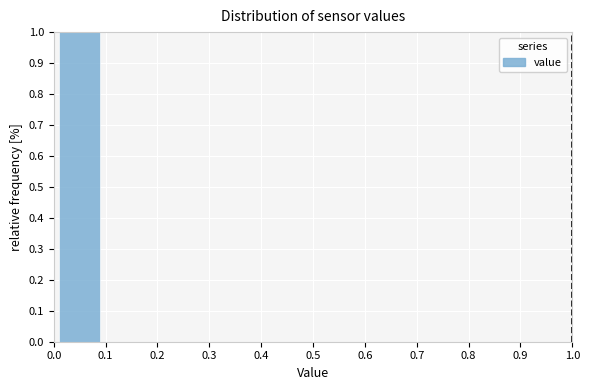

What is the height of the bar covering 0.0 to 0.1 on the x-axis? The values are not printed on the chart, so give them approximately, as read against the axis.

1